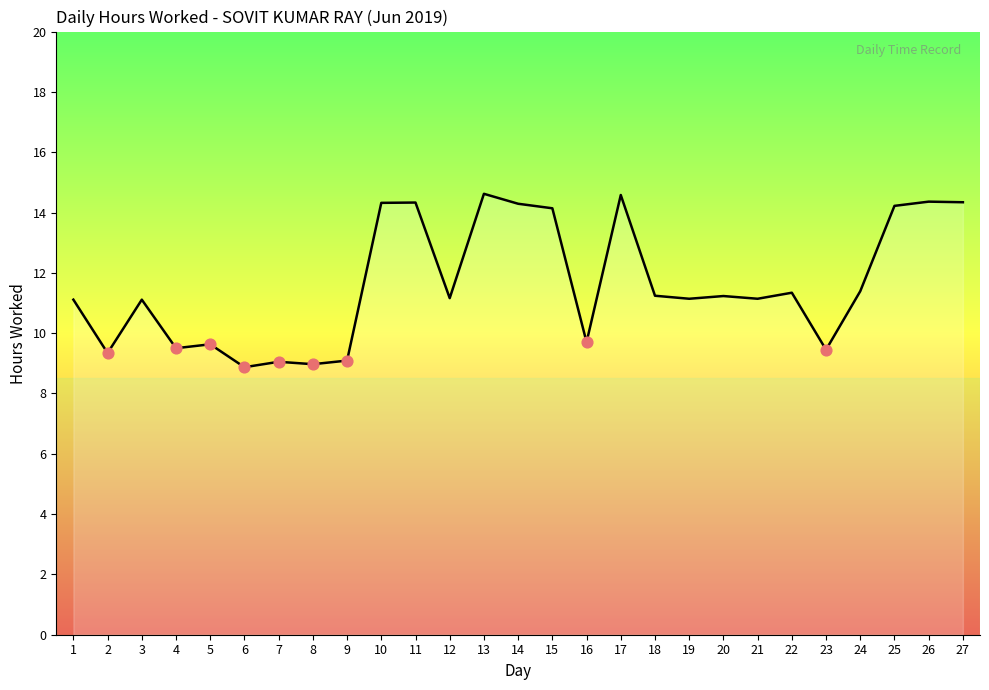

What is the ratio of the value at 16 to the value at 12?

0.9